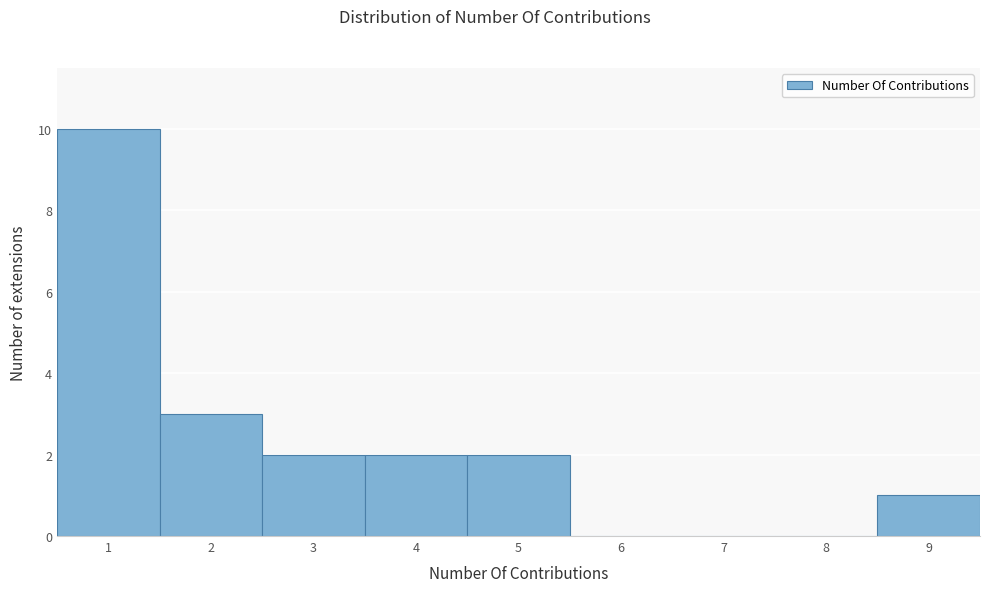

How tall is the bar that spans 8.5 to 9.5 on the x-axis? The values are not printed on the chart, so give them approximately, as read against the axis.

1